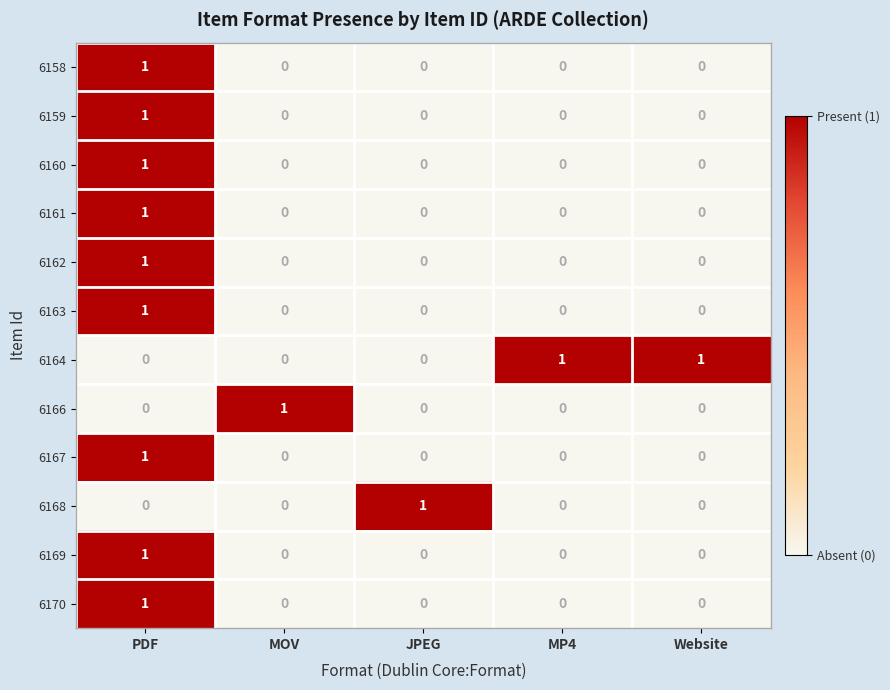

Which series has the largest total across all categories?

6164